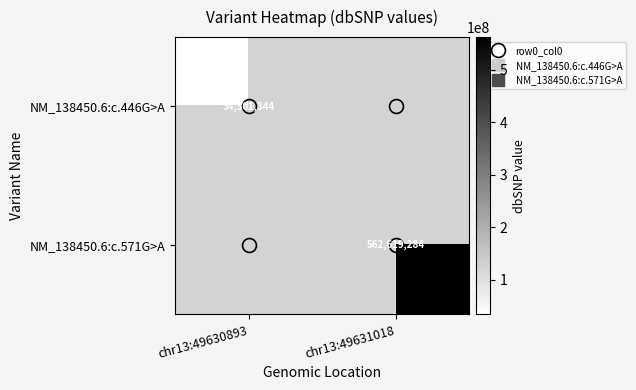

List the series in order of their overall mean, lowest first.

NM_138450.6:c.446G>A, NM_138450.6:c.571G>A